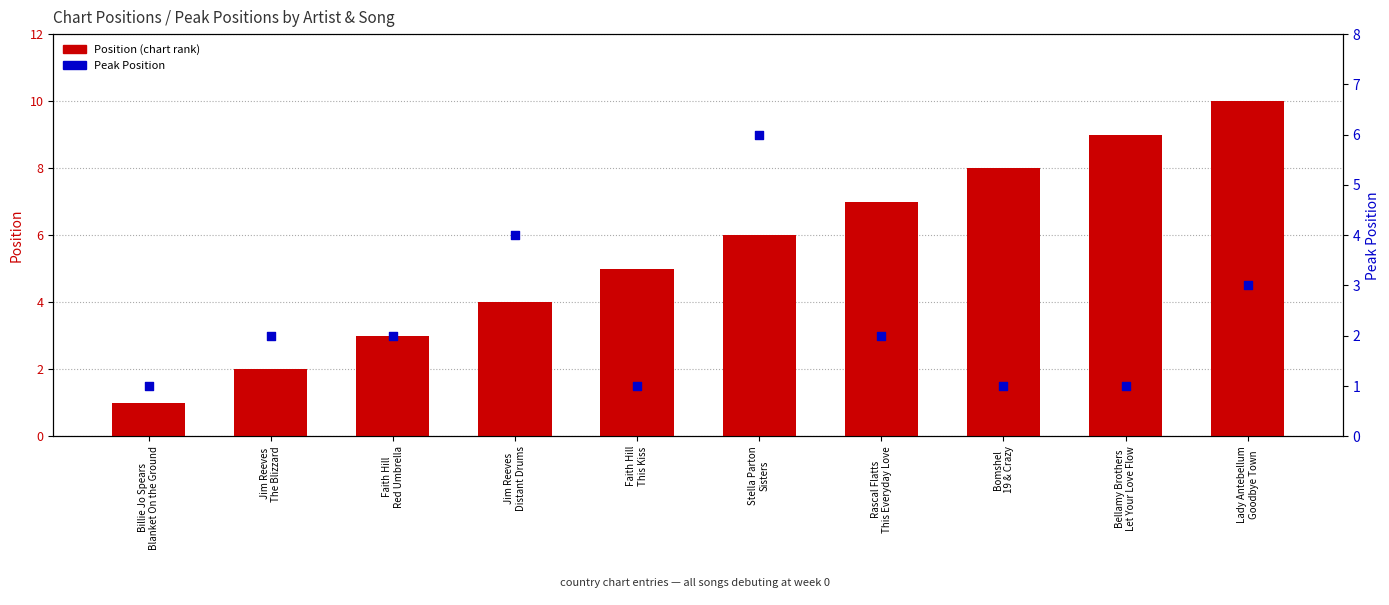

Which series has the largest Y range (max minus min)?

Position (chart rank)